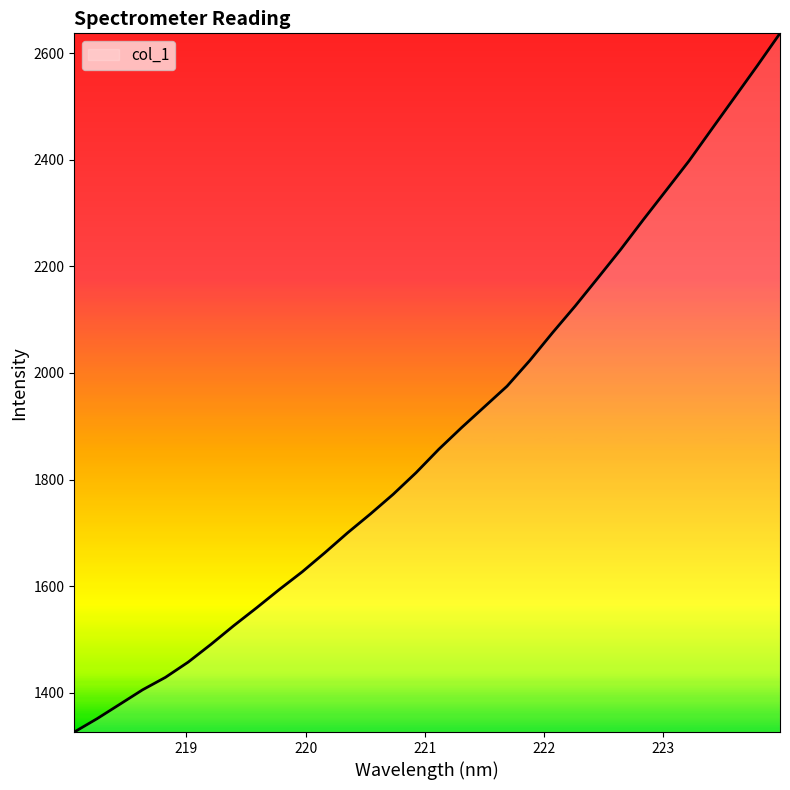

What is the maximum value shown in the chart?

2637.1